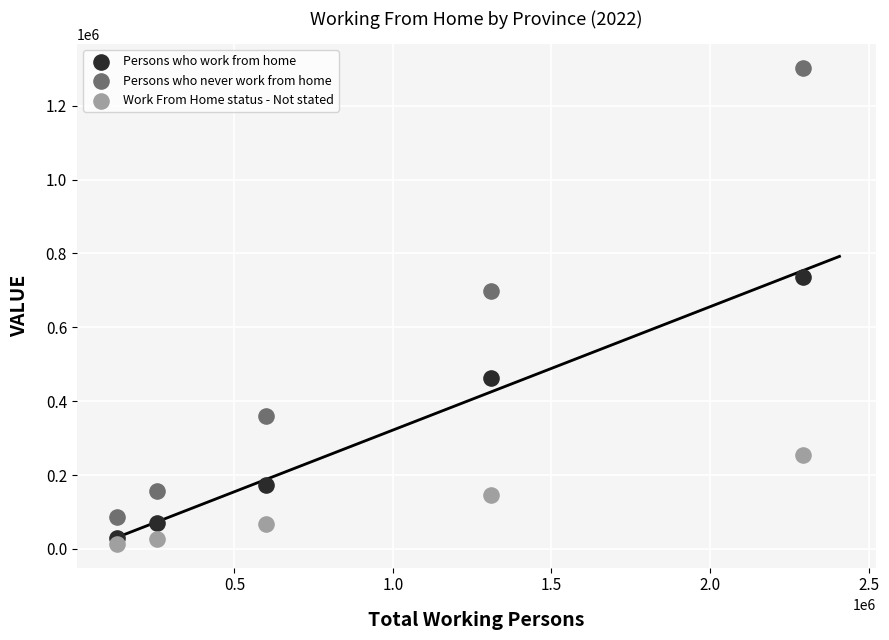

Across all series, what Y value is closest to 658136?

697211